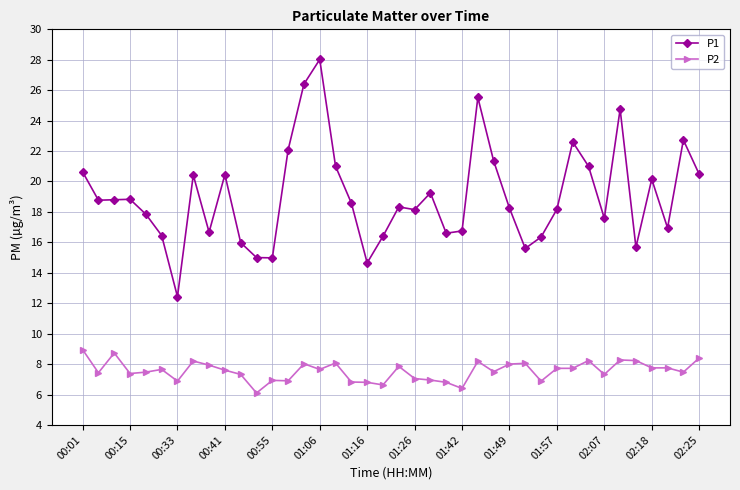

What are all the series names shown in the legend?

P1, P2